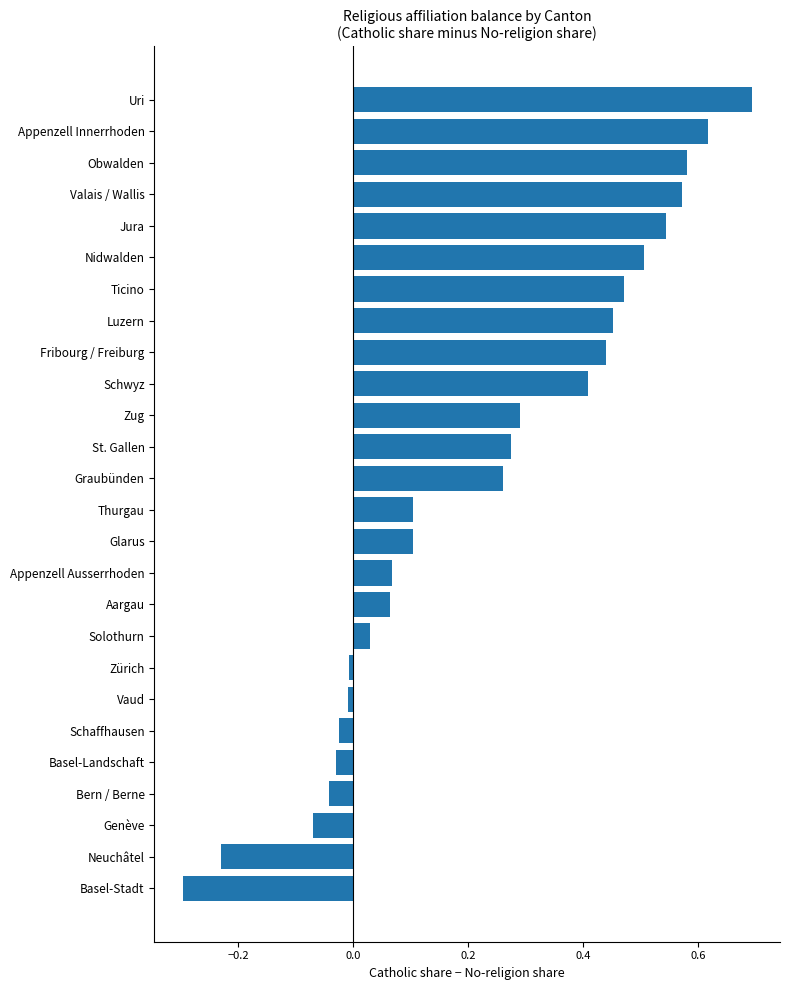

What position from the bottom is Thurgau?

13